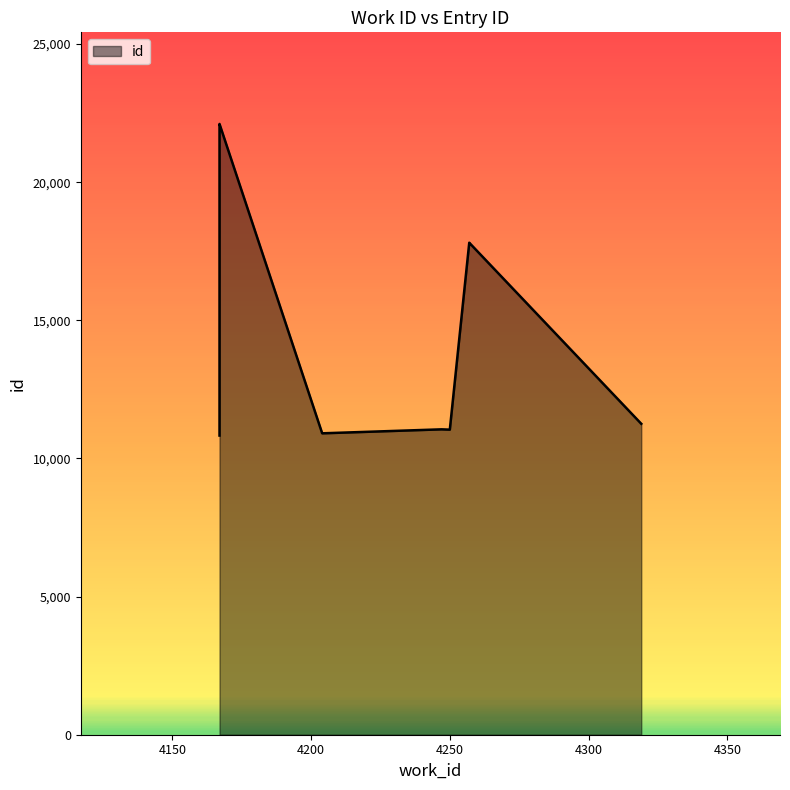

Is it true that the value at 4319 is 3689?

False